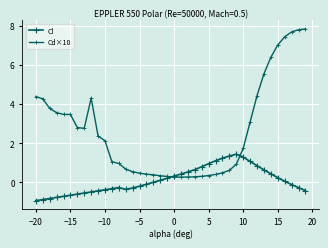

List the series in order of their overall mean, lowest first.

Cl, Cd×10